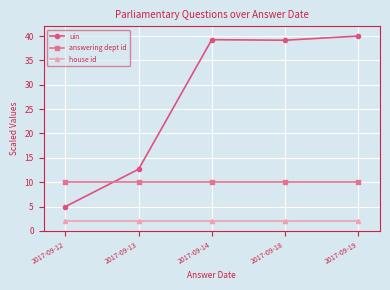

What are all the series names shown in the legend?

uin, answering dept id, house id